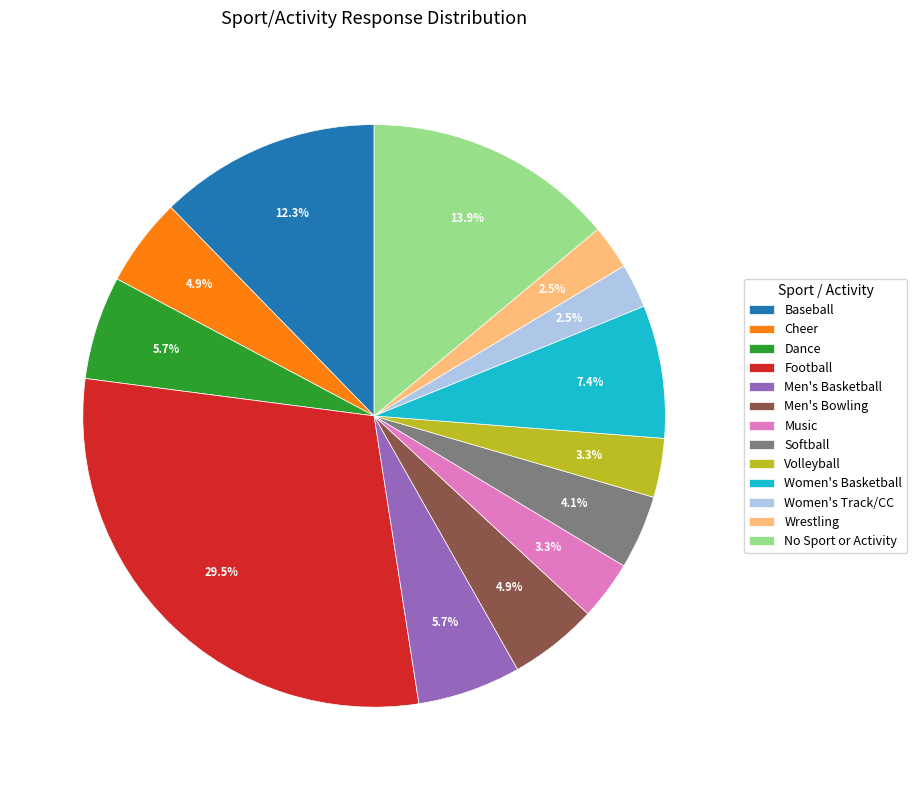

To the nearest percent, what is the combined percentage of Music and Men's Bowling?

8%